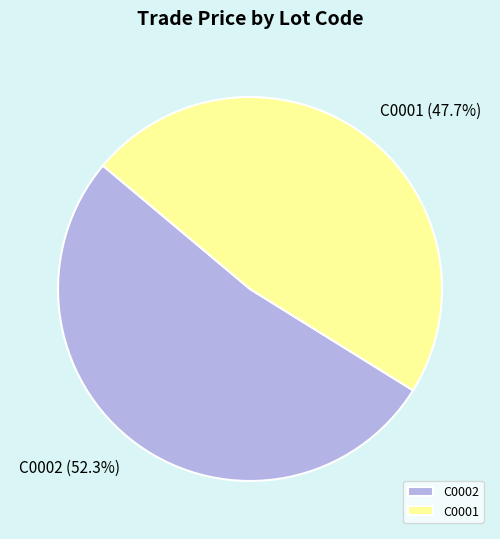

Which slice is the smallest?

C0001